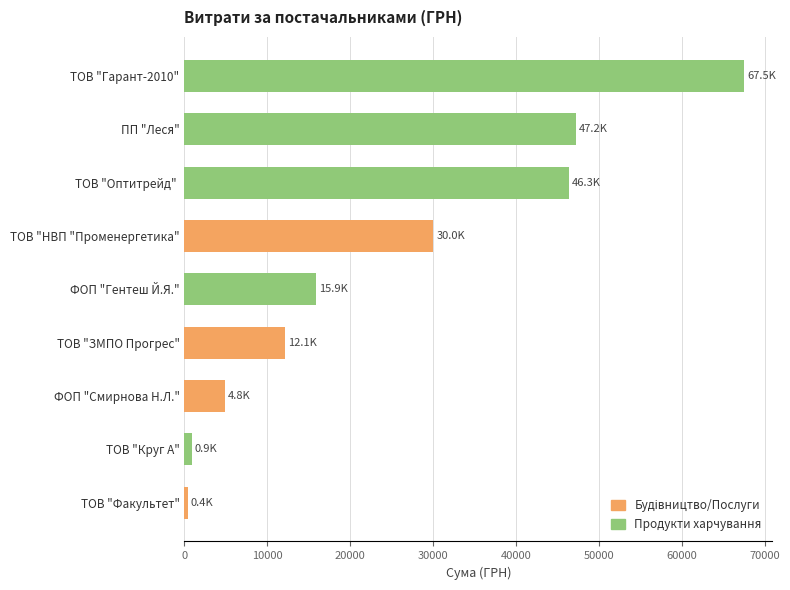

Between ТОВ "Круг А" and ТОВ "Гарант-2010", which is larger?

ТОВ "Гарант-2010"